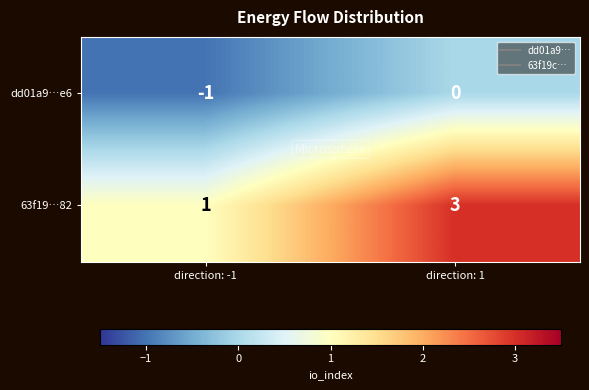

Count the number of categories in the chart.

2